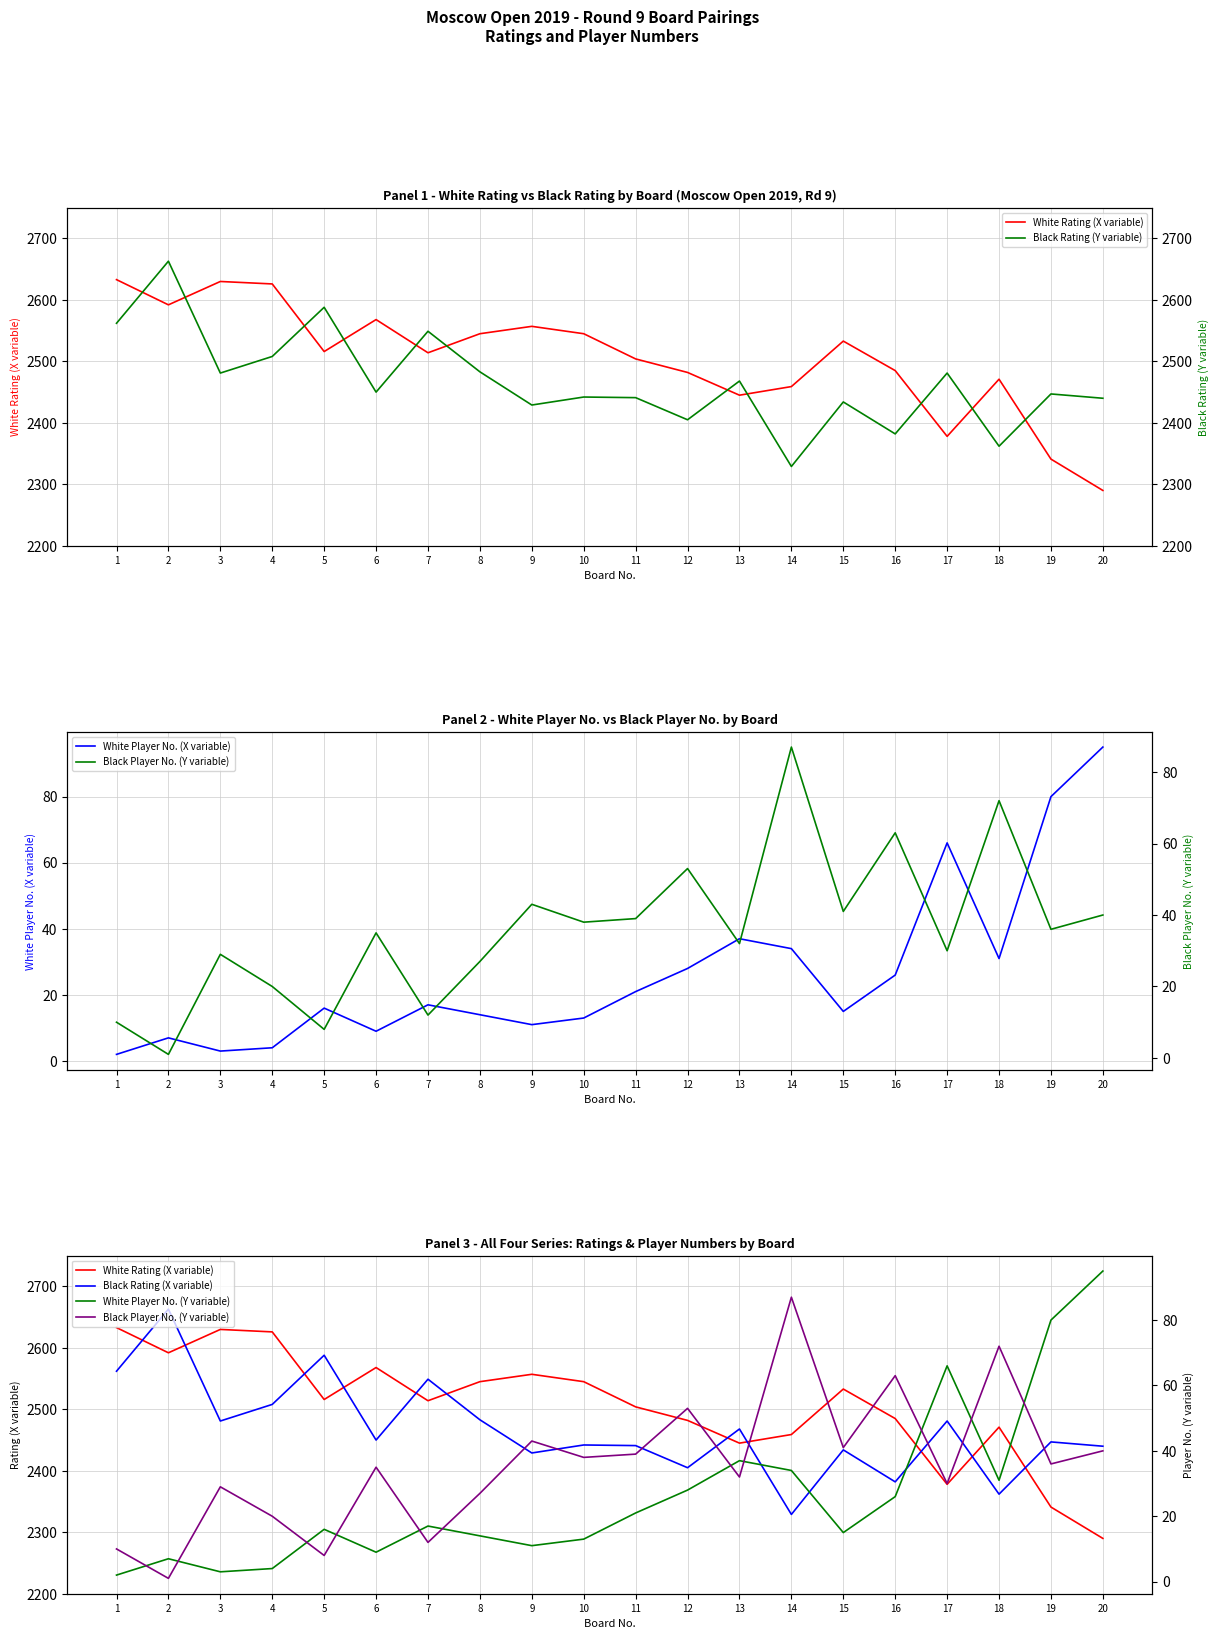

At which label does Black Player No. (Y variable) first exceed 36?

9